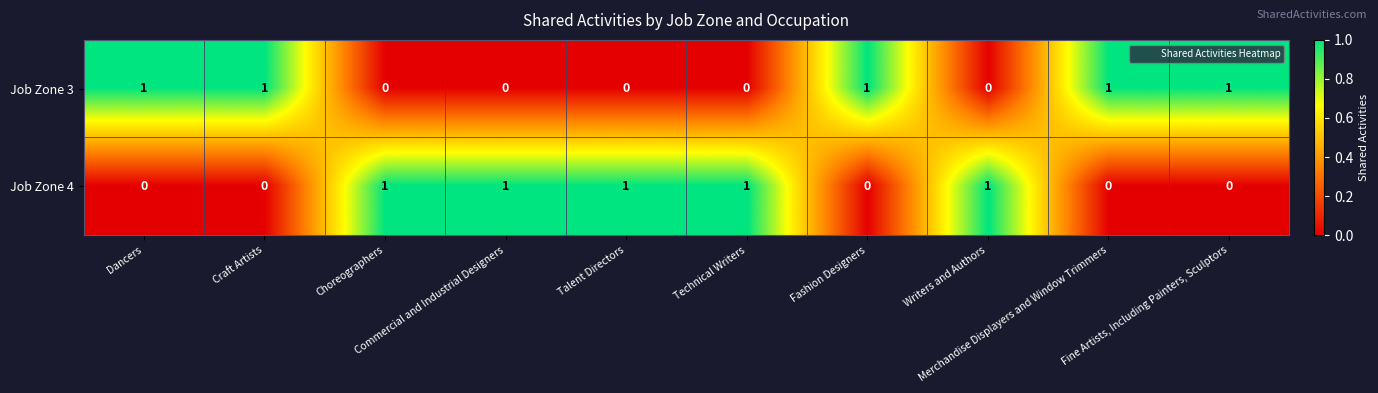

At how many categories does at least one series exceed 0?

10